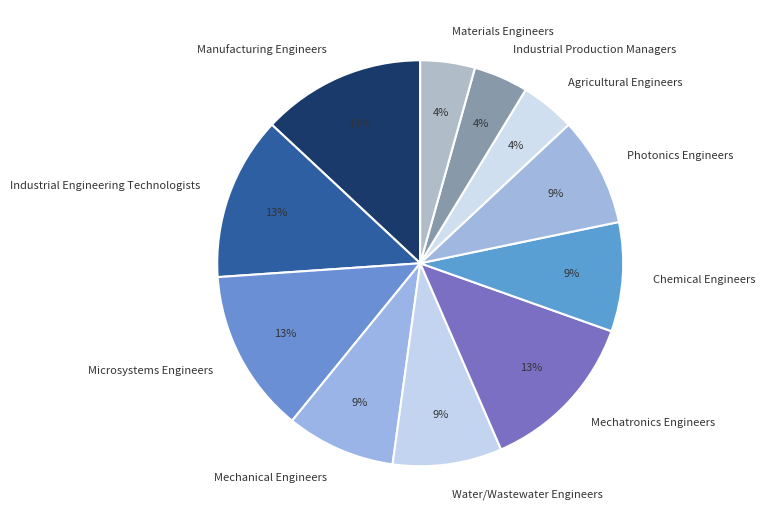

How many slices are in this pie chart?

11